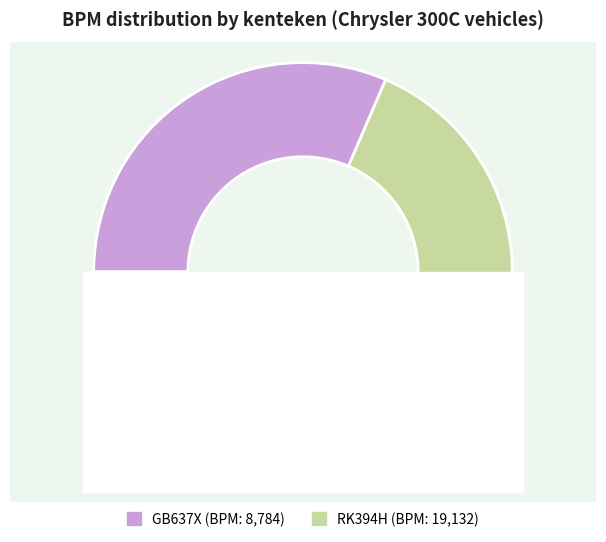

To the nearest percent, what percentage of the pie is GB637X?

31%